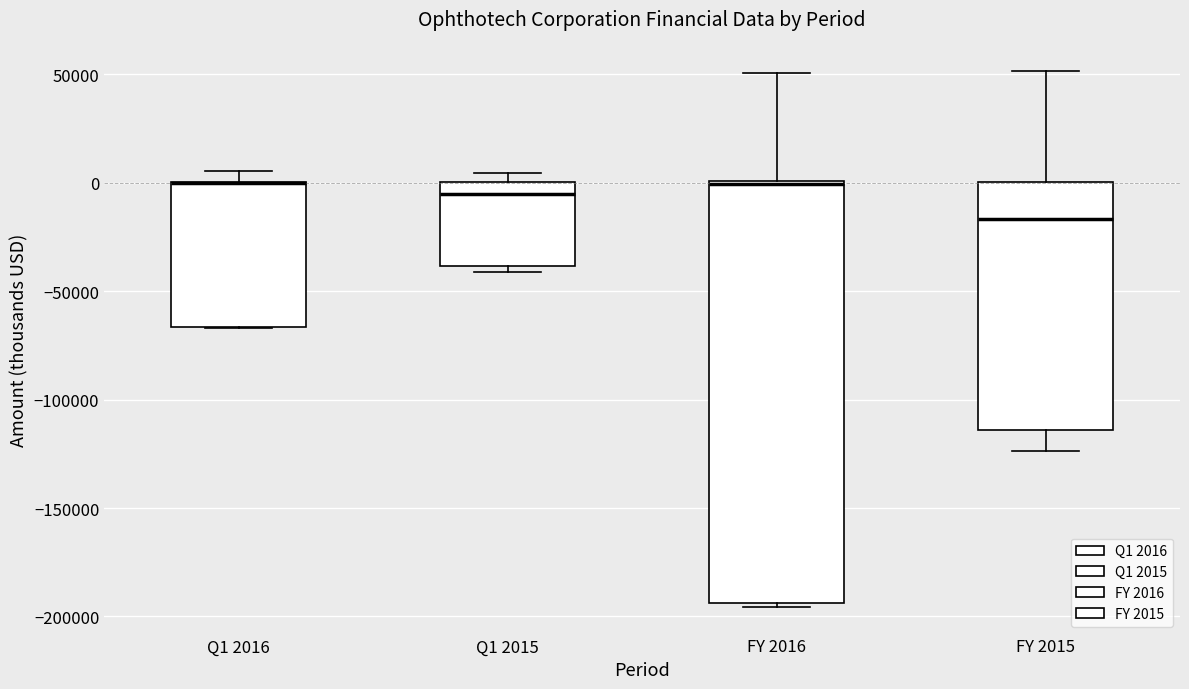

Where is the upper edge of the box for Q1 2016 on the y-axis? The values are not printed on the chart, so give them approximately, as read against the axis.

0